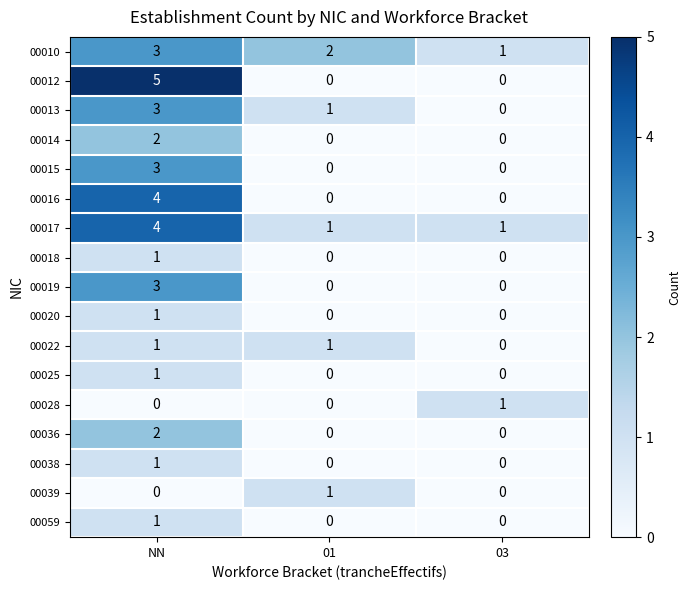

Between NN and 01, which series saw the biggest shift?

00012